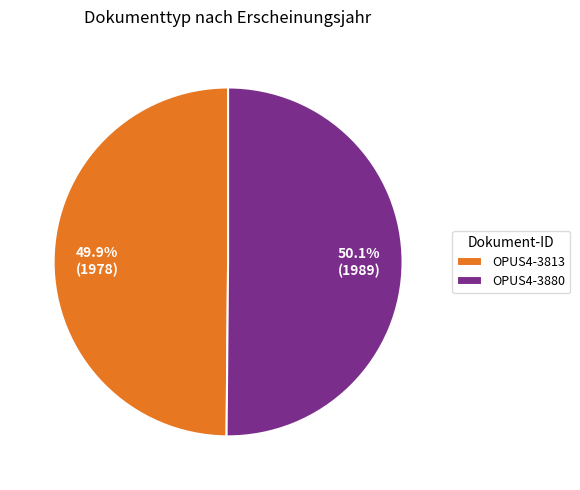

Do OPUS4-3813 and OPUS4-3880 together represent more than half of the pie?

Yes